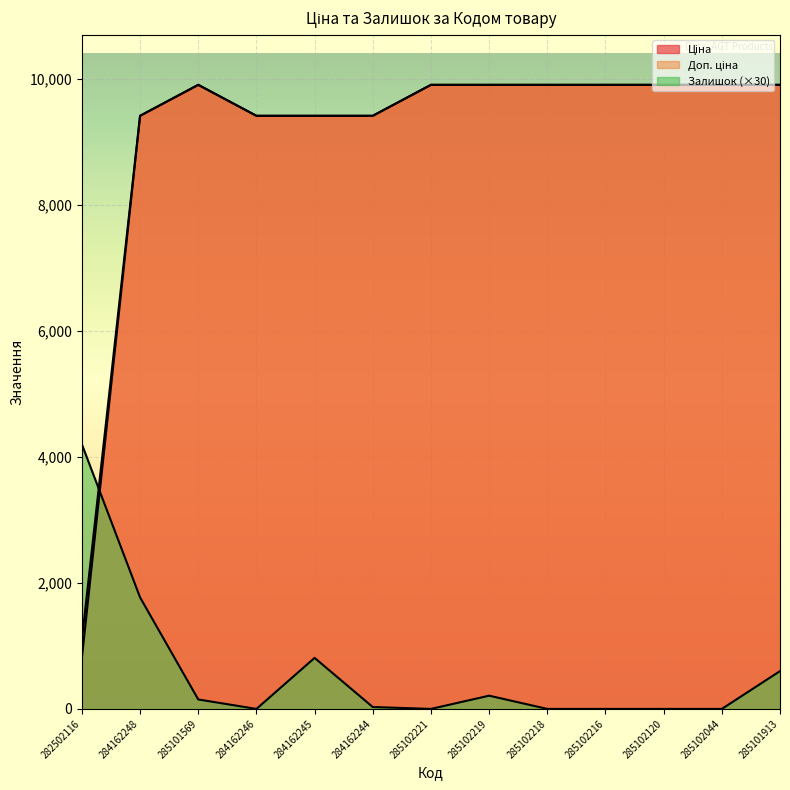

True or false: Доп. ціна has more than 1 points higher than both neighbors.

False